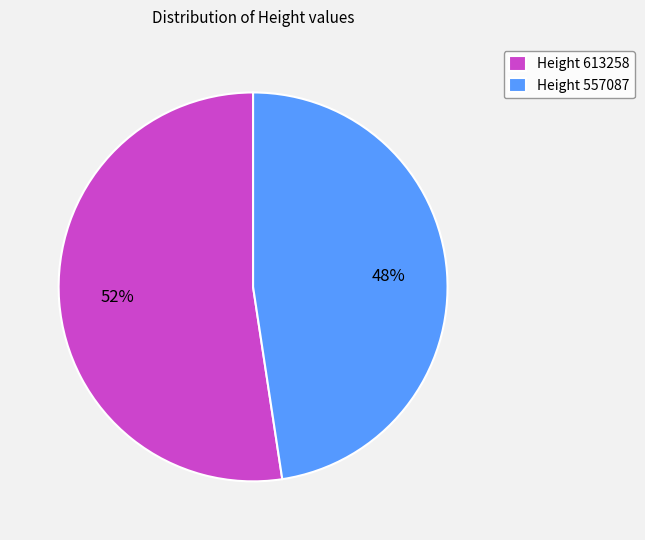

To the nearest percent, what is the average slice percentage?

50%